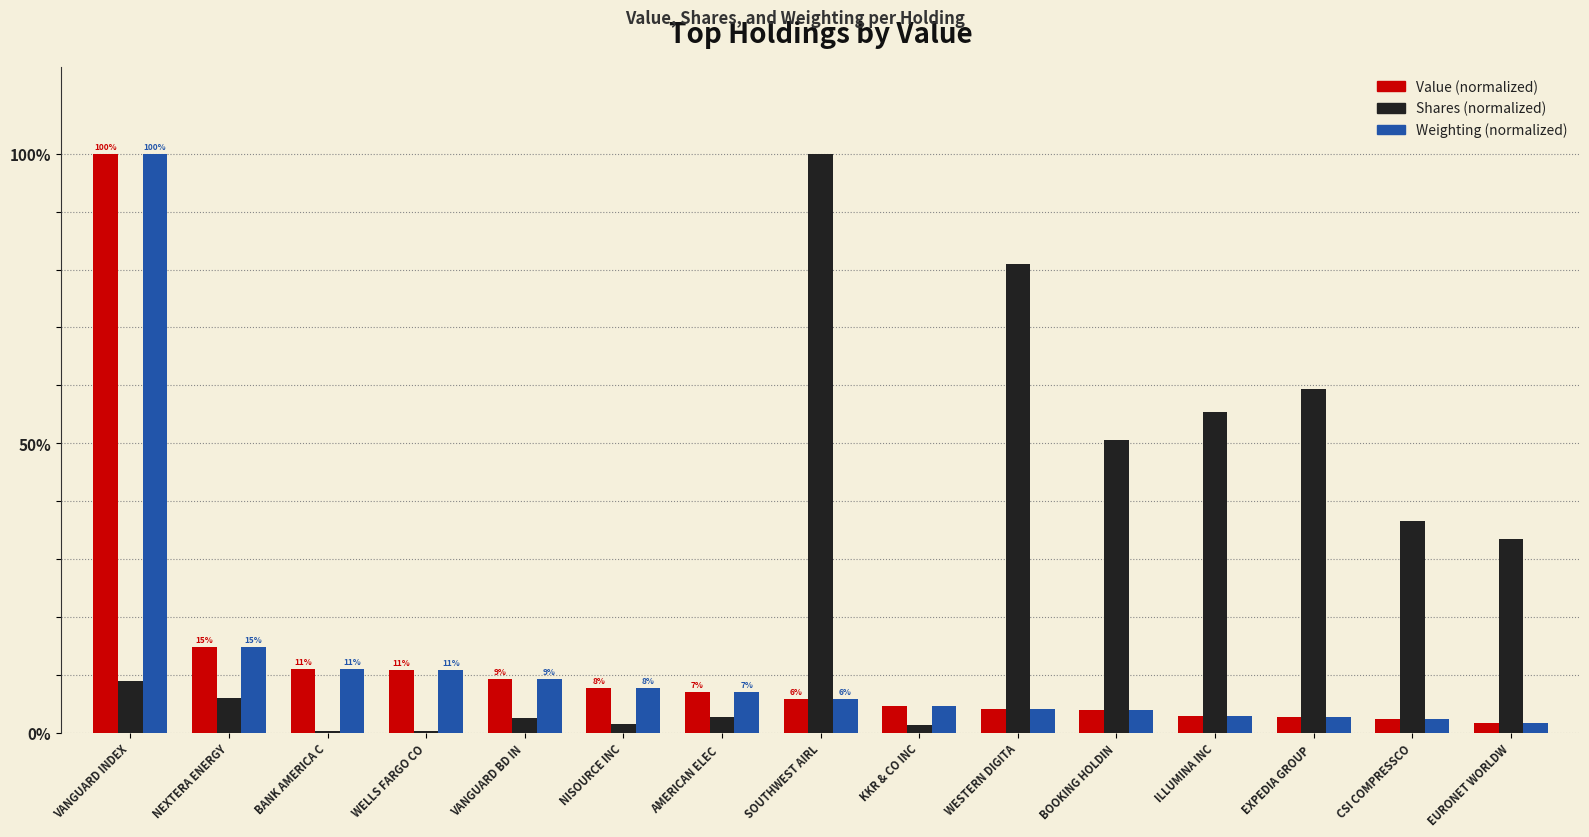

Where does the Value (normalized) series first go above 5?

VANGUARD INDEX